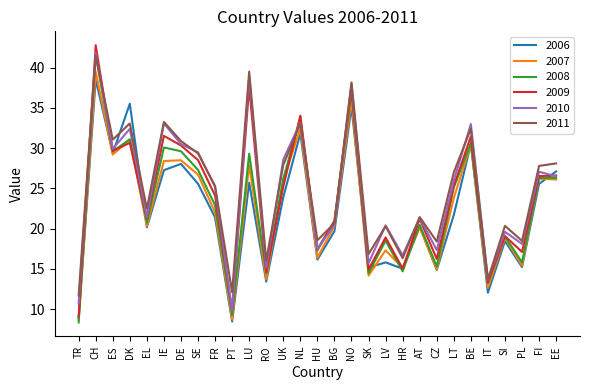

Which series has the largest range (max minus min)?

2009